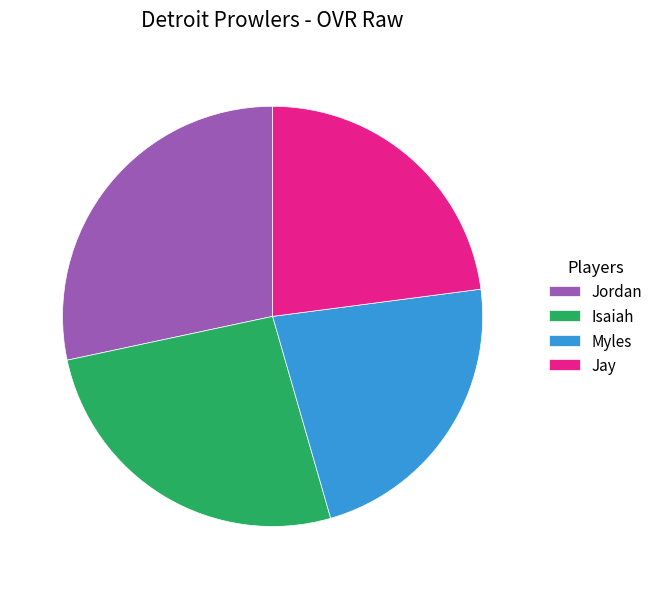

How many slices are in this pie chart?

4